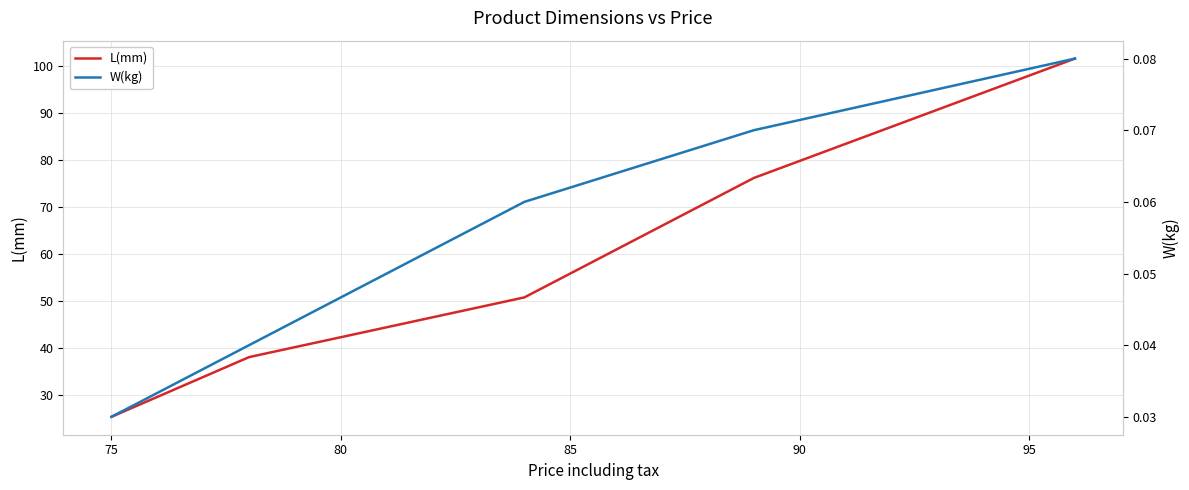

What is the sum of all L(mm) values?

292.1